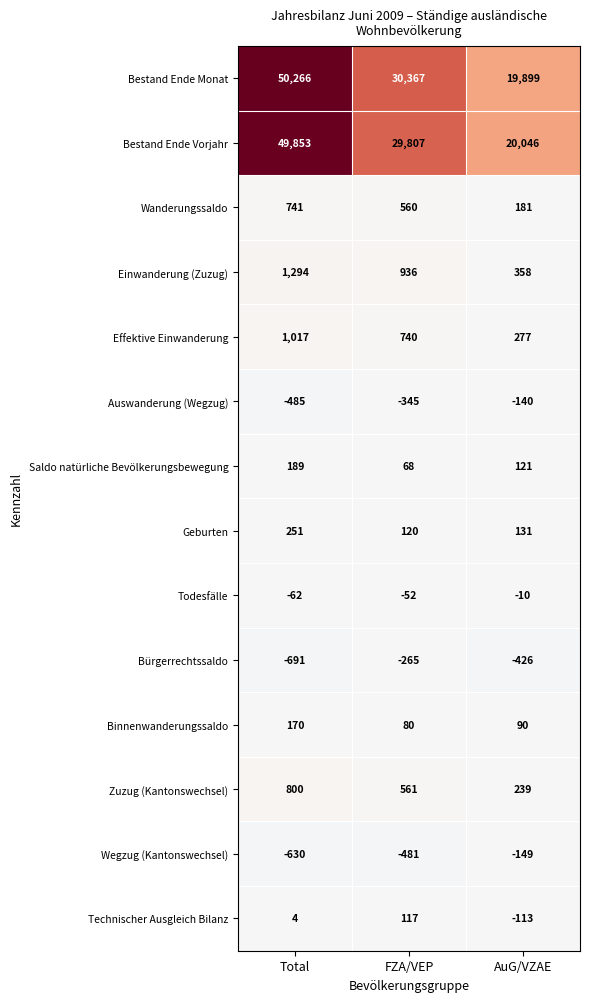

How many categories are shown in the chart?

3